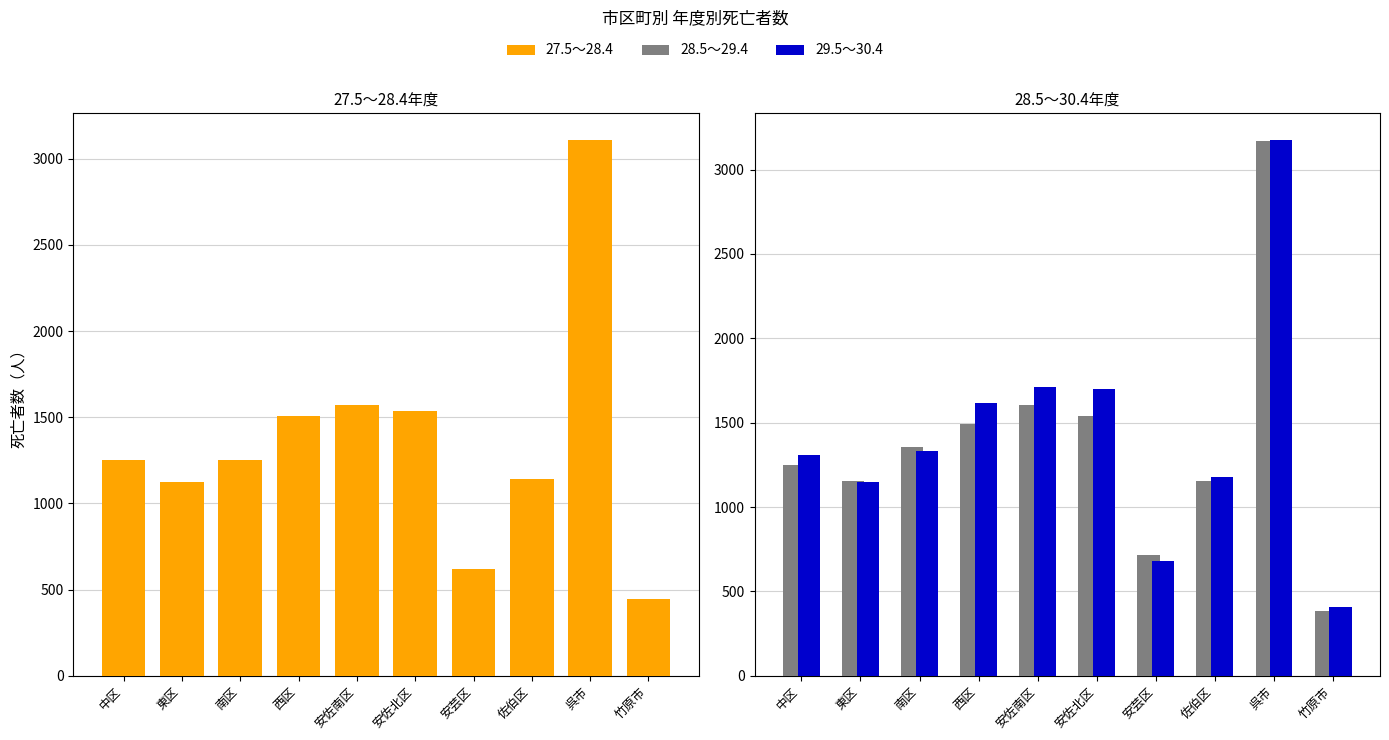

Count the number of categories in the chart.

10